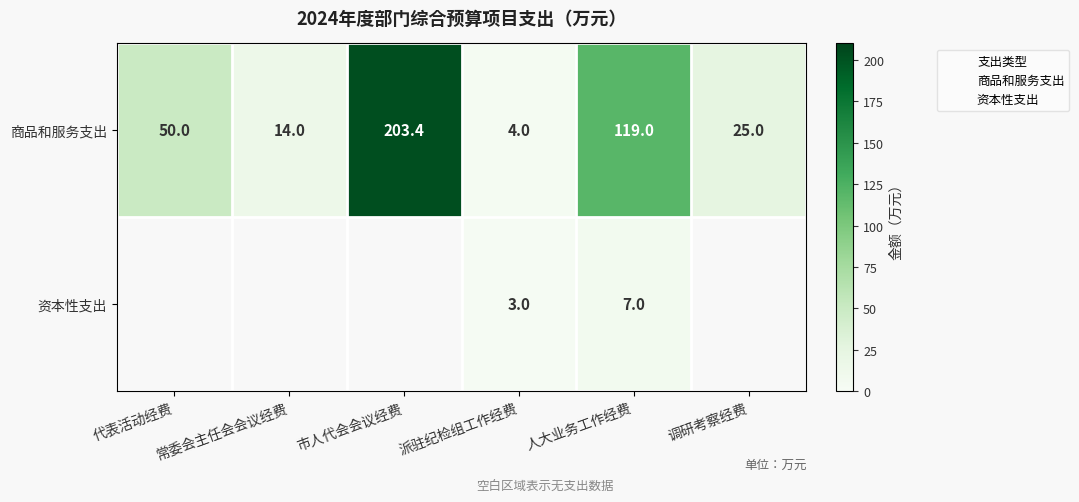

What value does the 资本性支出 series have at 常委会主任会会议经费?

1.0